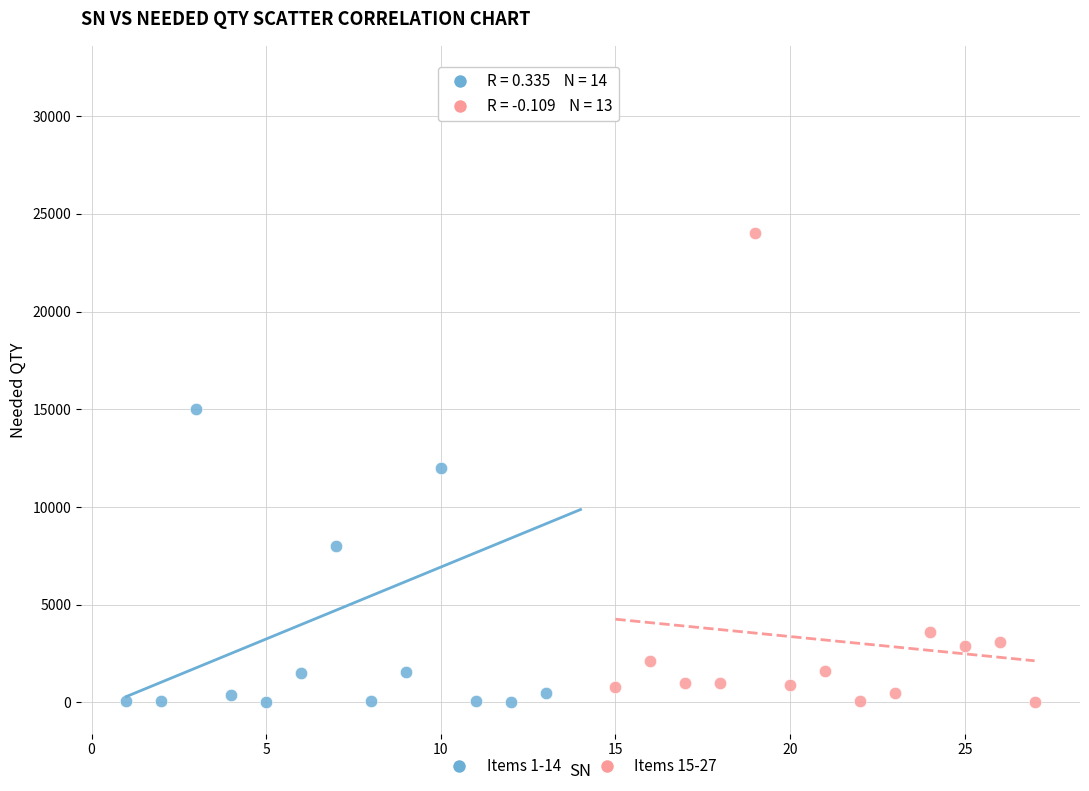

Which series contains the highest Y value?

Items 1-14